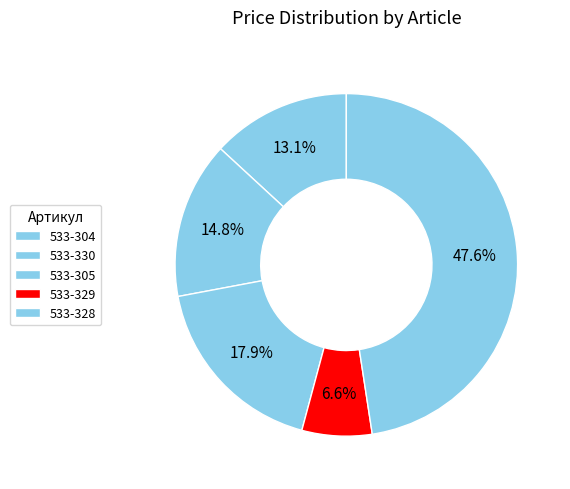

Count the number of slices in the pie.

5